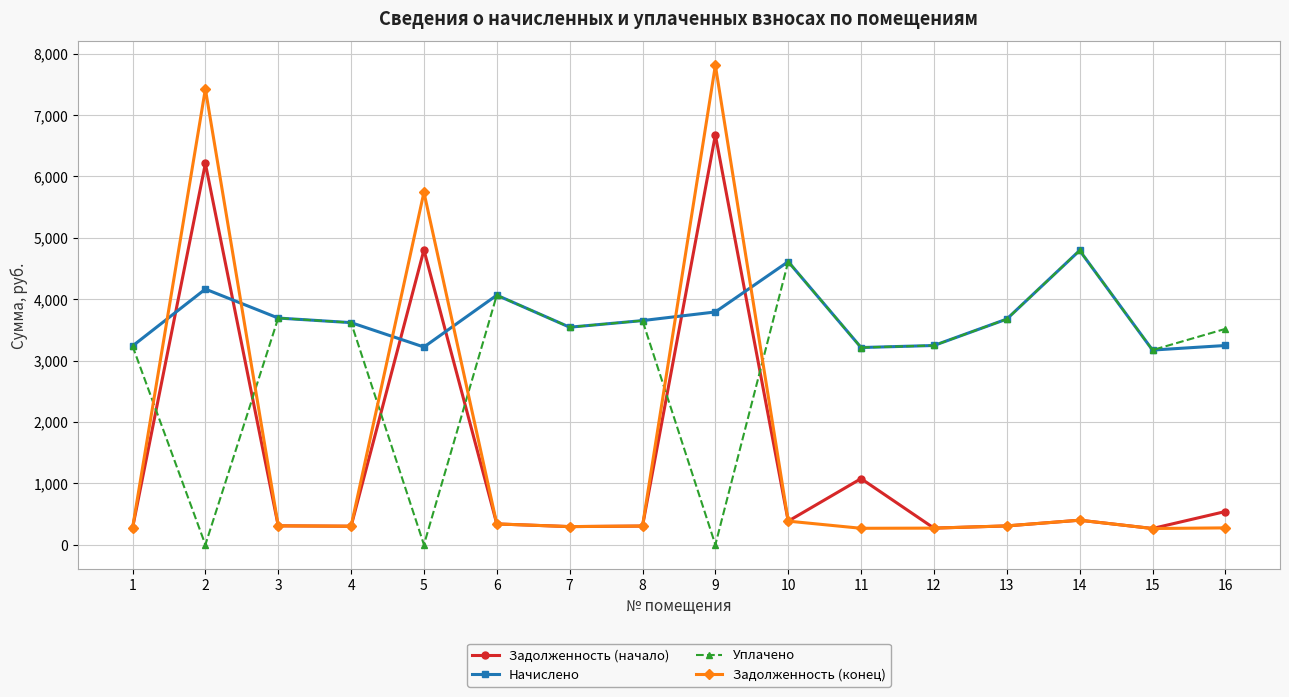

What is the sum of all Задолженность (начало) values?

22750.8